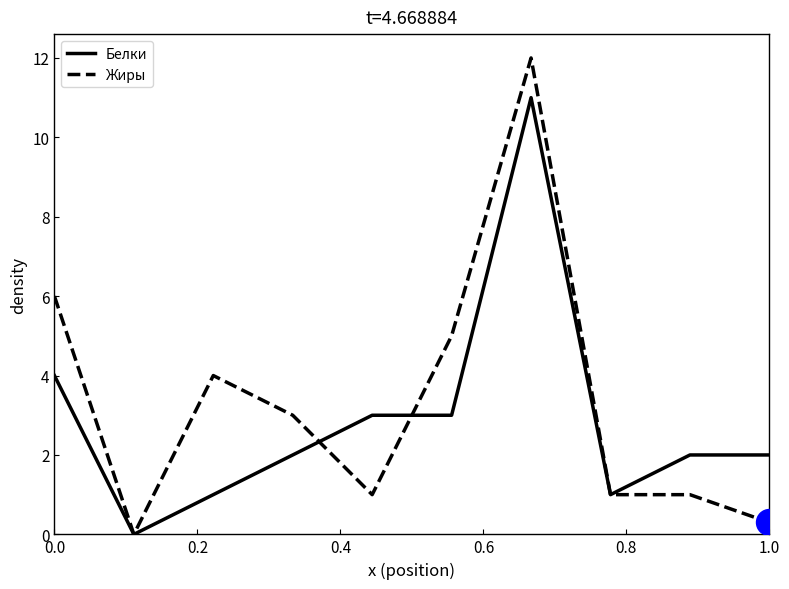

List the series in order of their peak value, lowest first.

Белки, Жиры